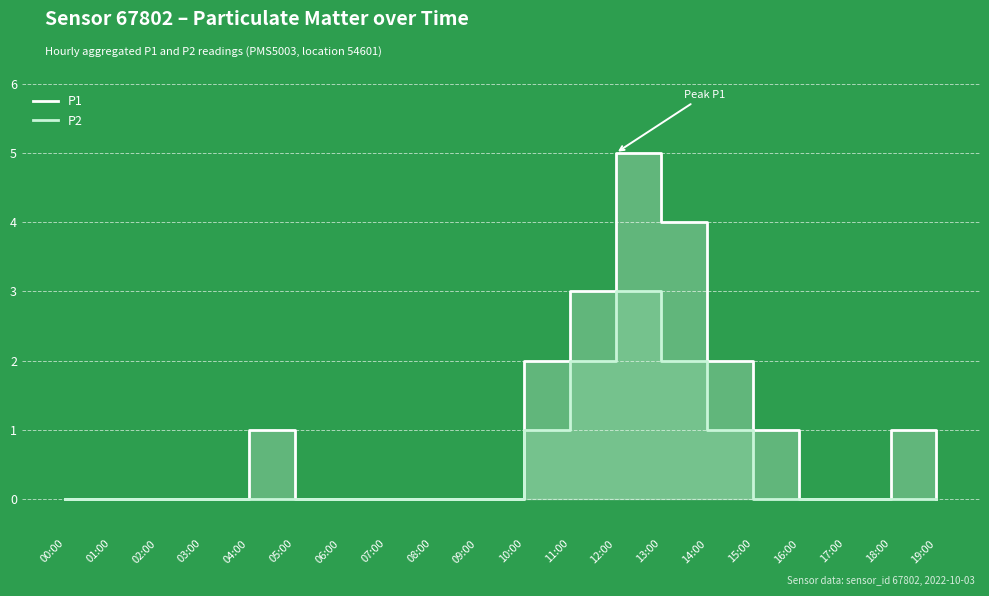

Is the value of P2 at 10:00 greater than the value of P1 at 08:00?

Yes